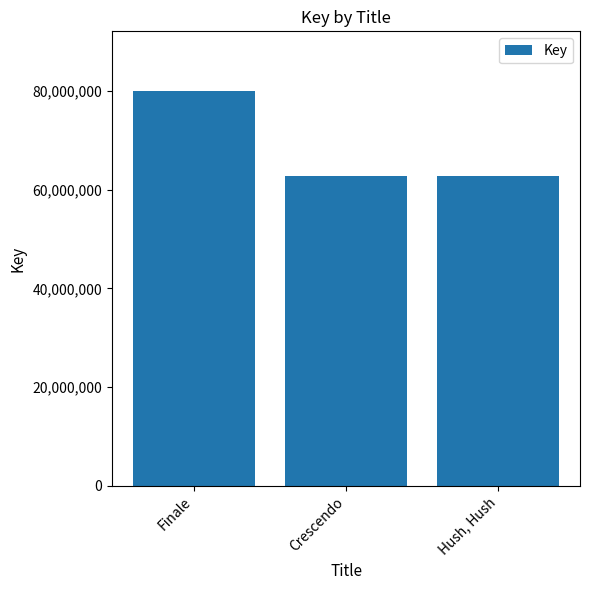

List the labels in order of value, largest first.

Finale, Crescendo, Hush, Hush